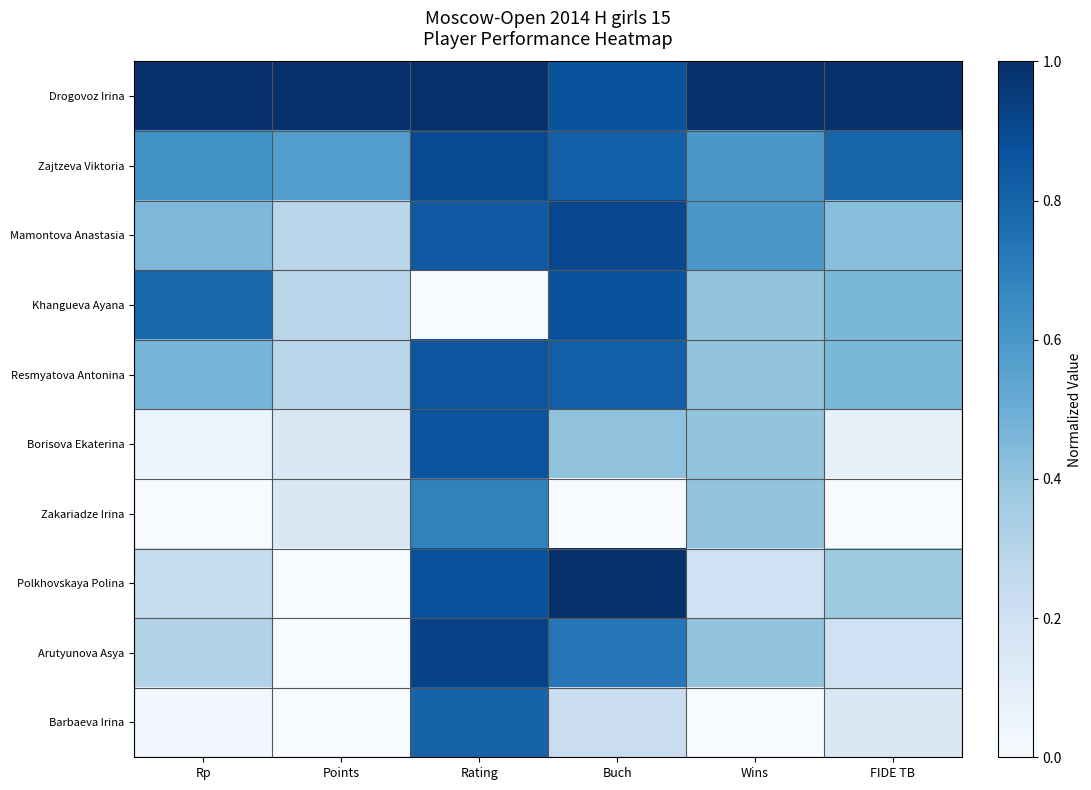

Which label corresponds to the smallest value in the chart?

Rating